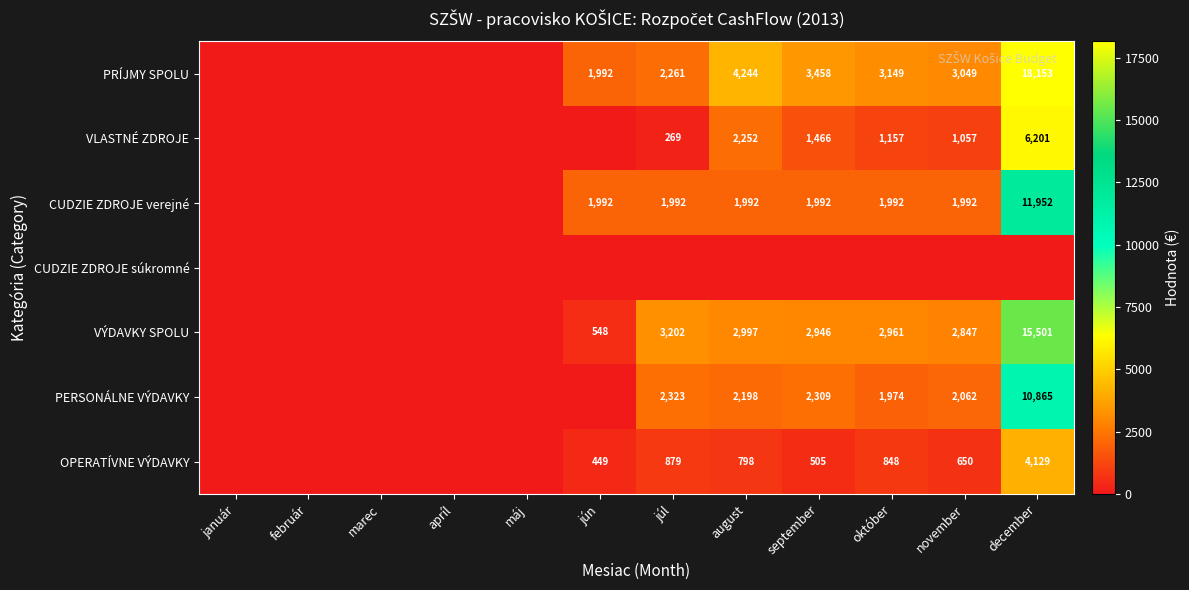

At which category is the sum across all series the highest?

december